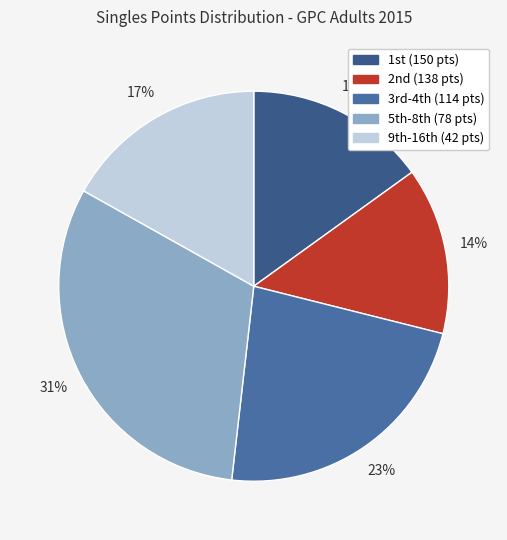

Which slice is the largest?

5th-8th (78 pts)